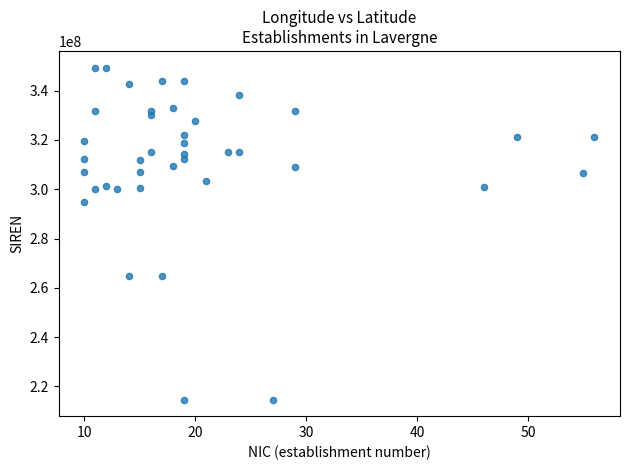

What Y value in the scatter plot is closest to 282033447?

294700646